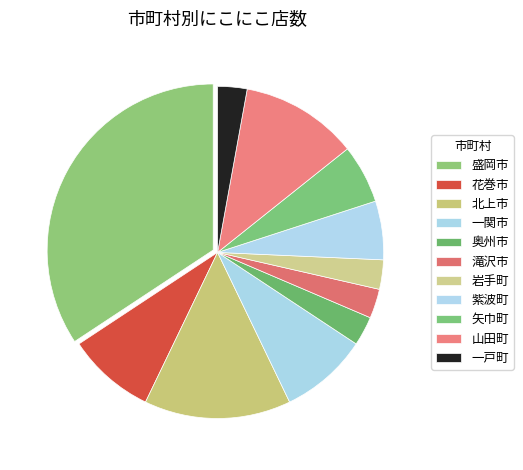

Which slice is the largest?

盛岡市